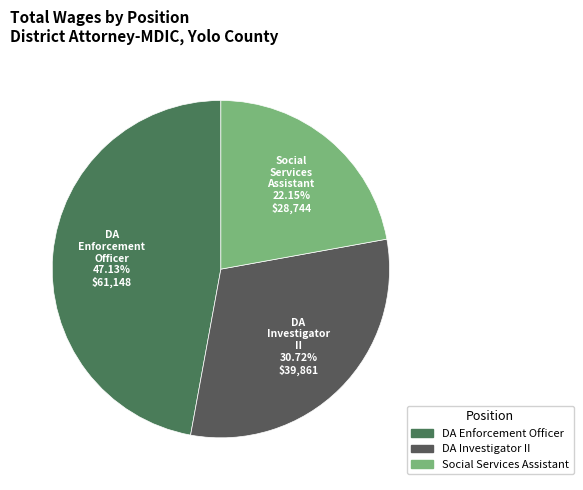

Count the number of slices in the pie.

3